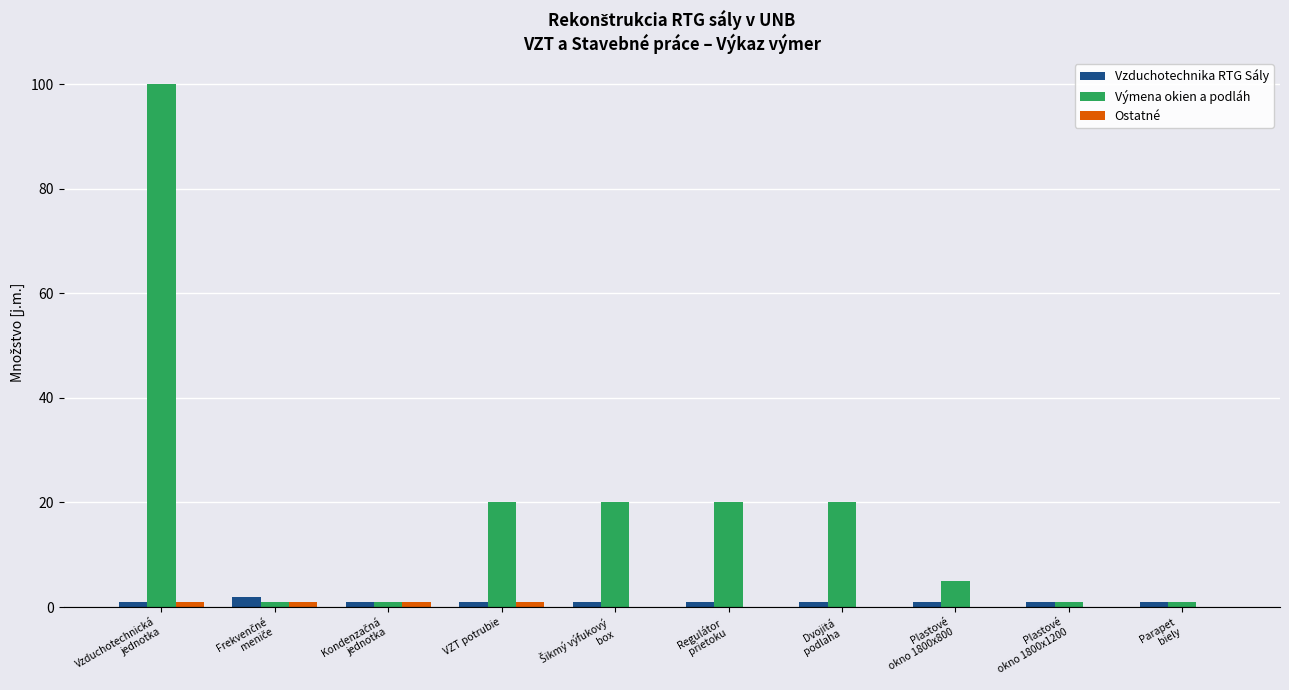

What is the sum of all Výmena okien a podláh values?

189